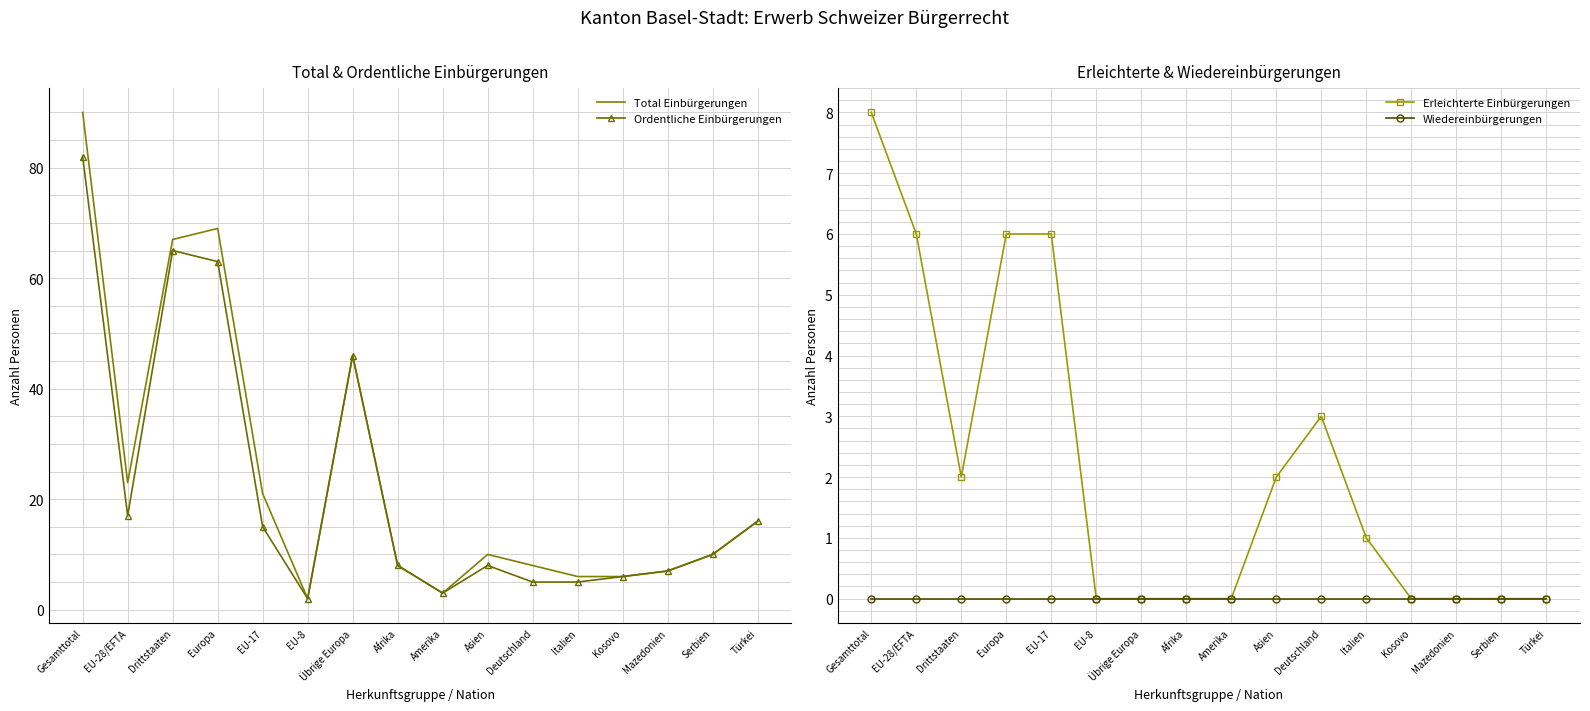

Which label corresponds to the smallest value in the chart?

EU-8